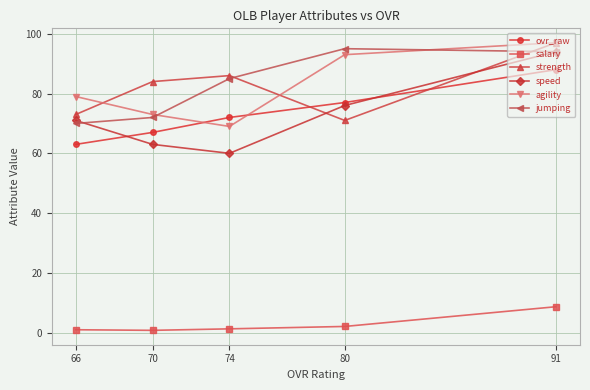

The value of speed at 91 is 94.0. True or false?

True